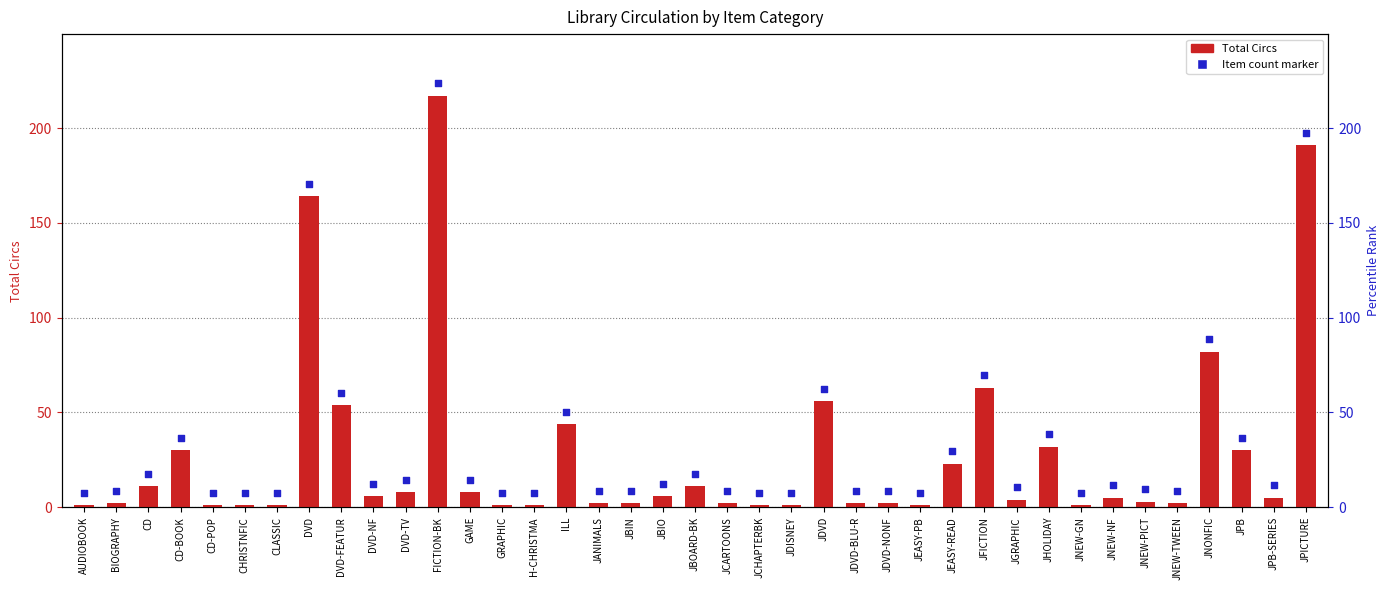

Which series reaches the maximum Y coordinate?

Item count marker